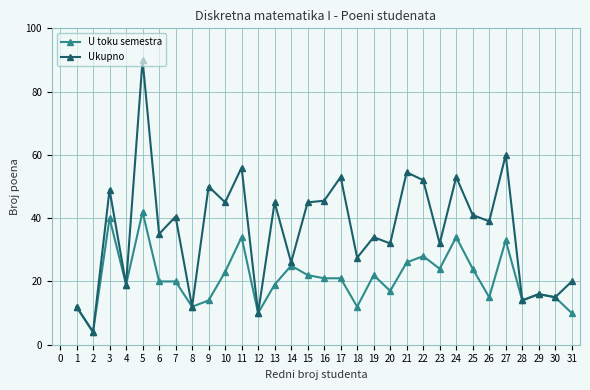

Is it true that U toku semestra equals 21.0 at 16?

True